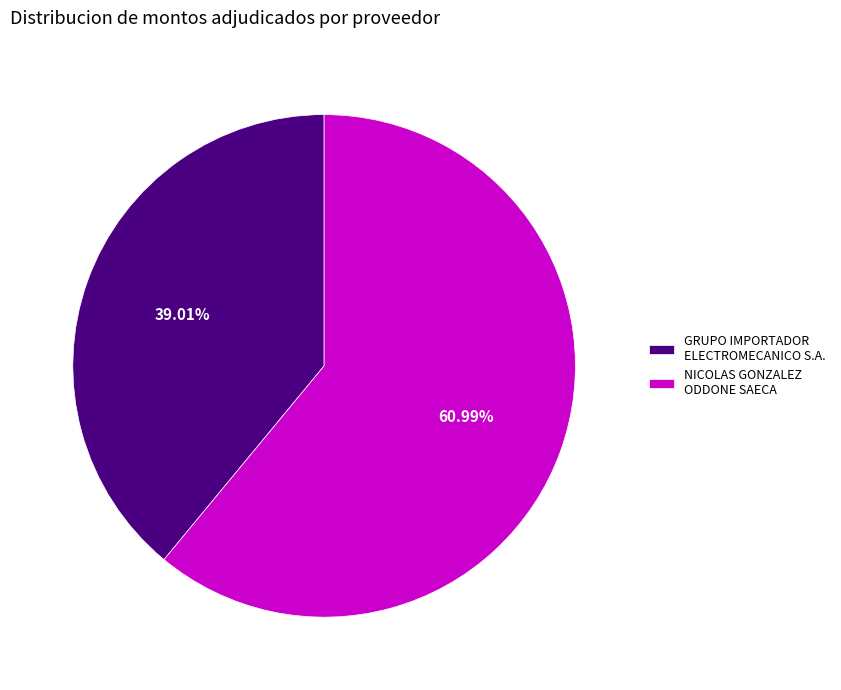

Is there a majority slice in this chart?

Yes